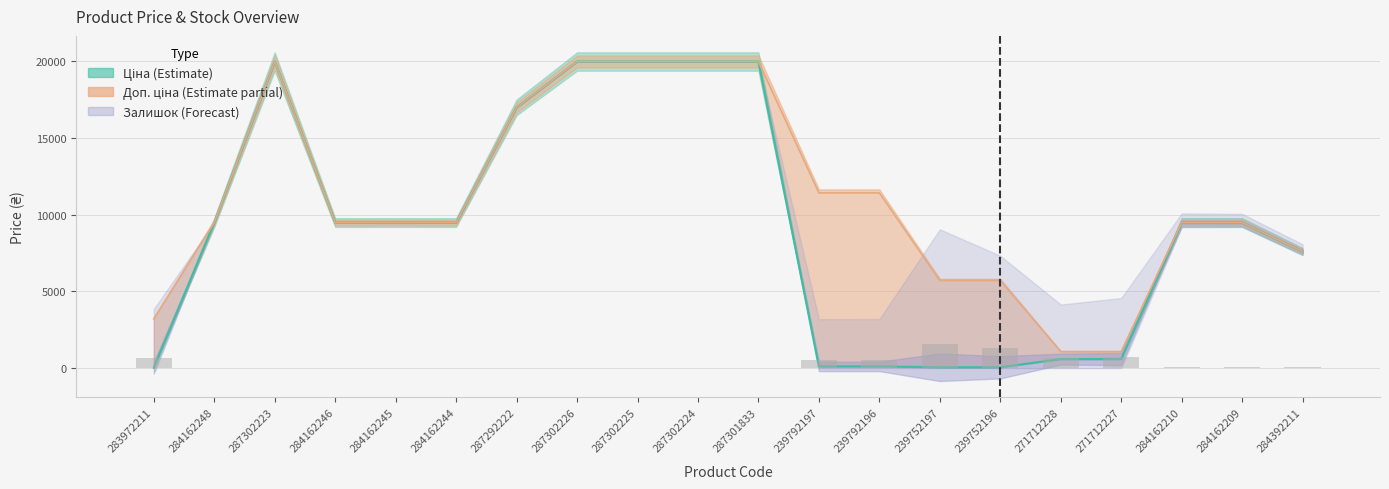

How many groups of bars are there?

20